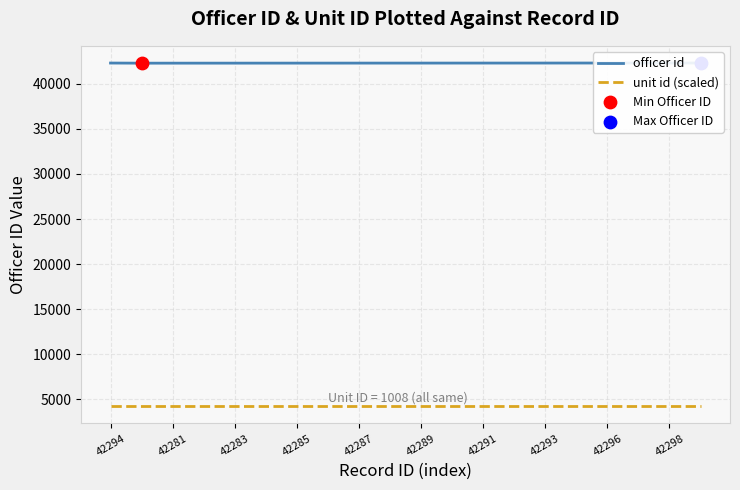

What are all the series names shown in the legend?

officer id, unit id (scaled)